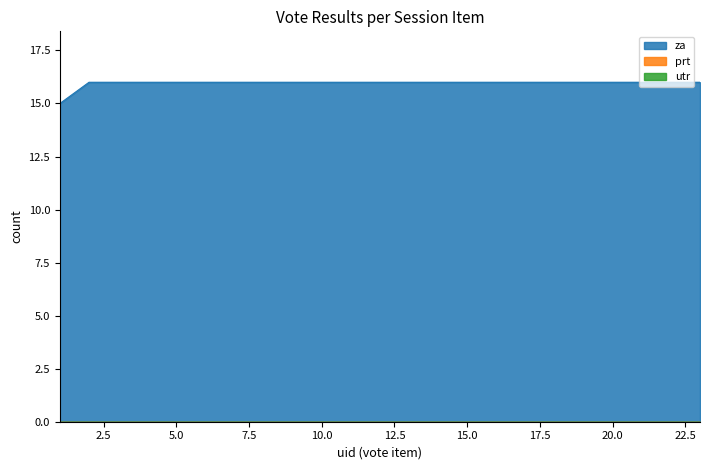

What is the spread (max minus min) of values at 18?

16